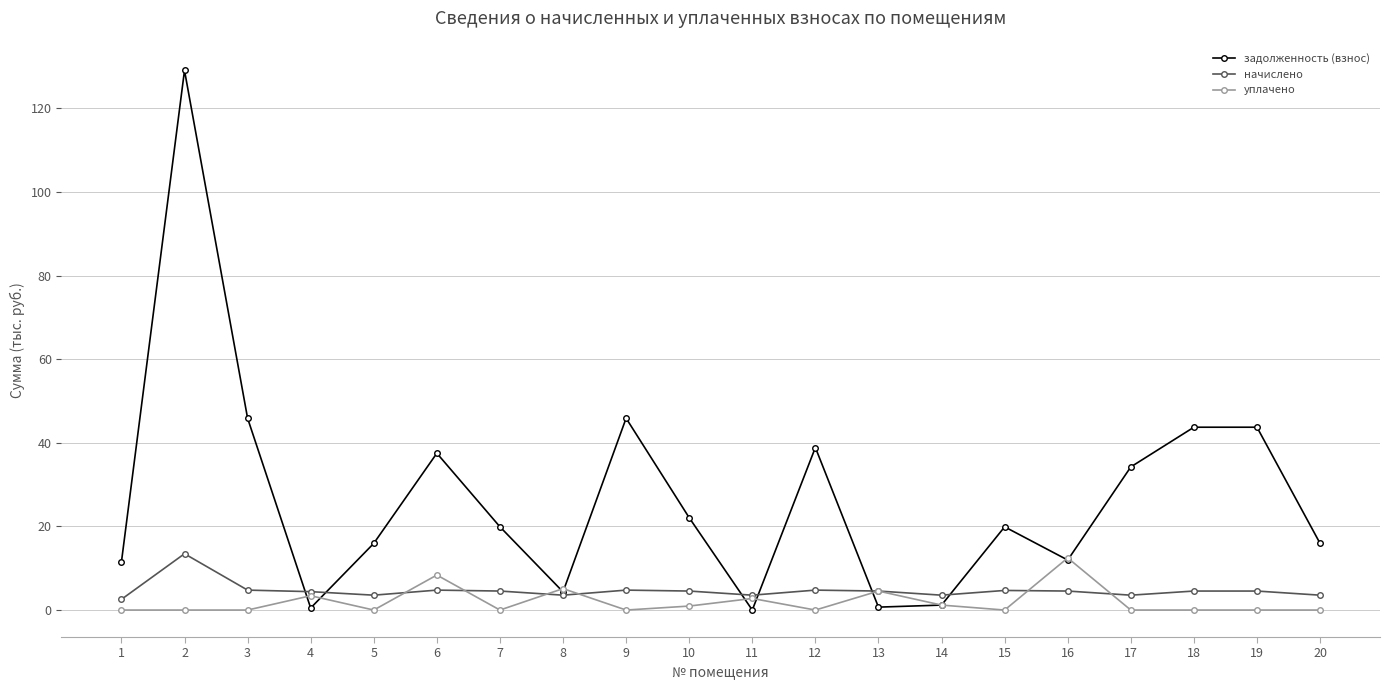

How many interior local valleys does the задолженность (взнос) series have?

5